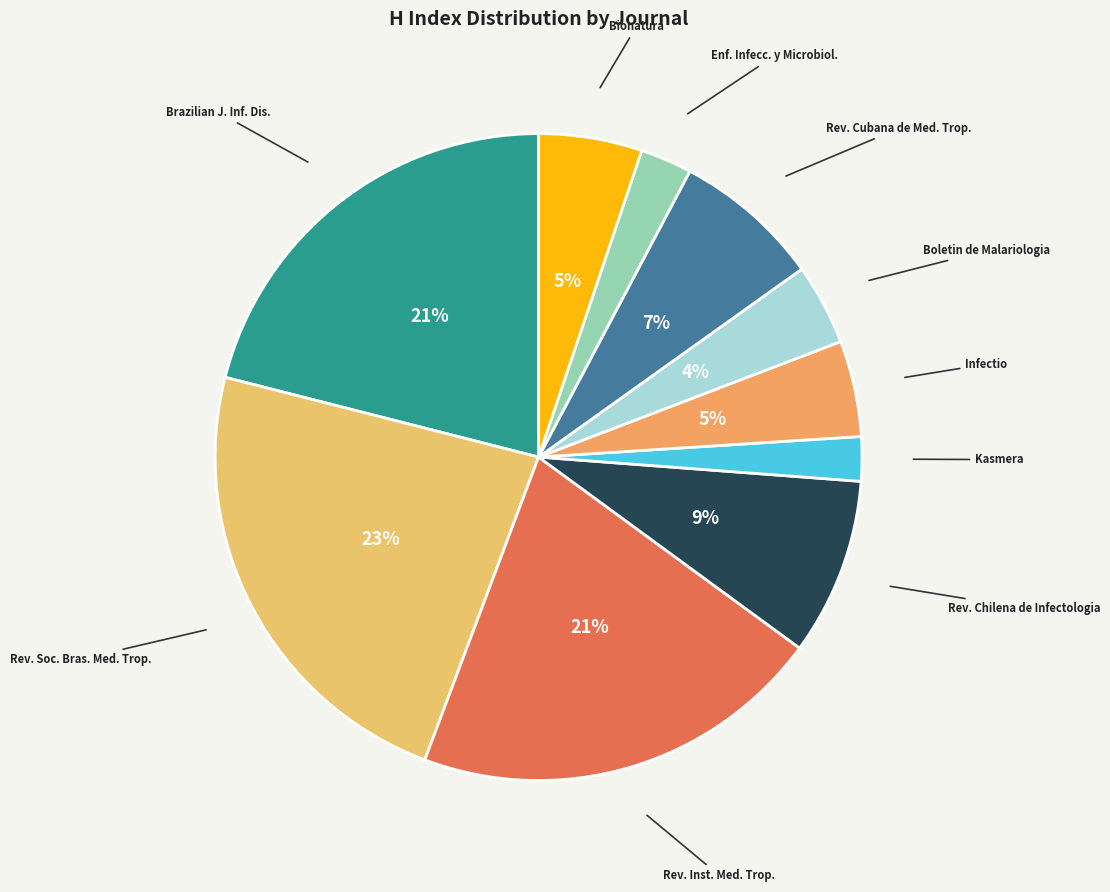

What percentage is the Rev. Cubana de Med. Trop. slice, to the nearest percent?

7%